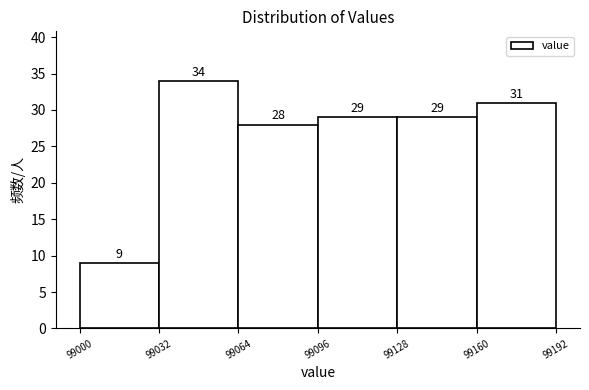

What is the height of the bar covering 99128 to 99160 on the x-axis?

29